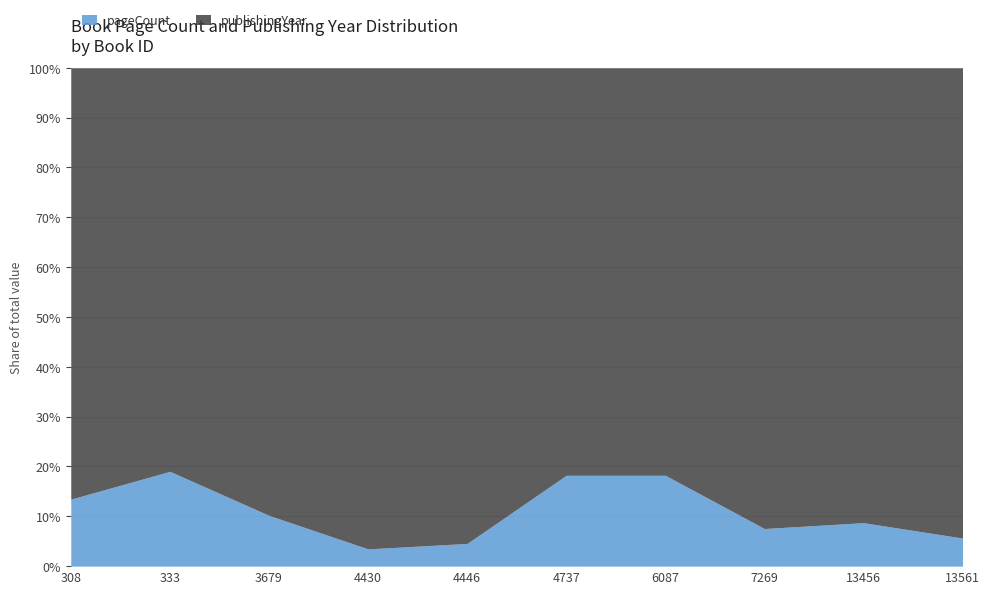

In pageCount, how many points are higher than both neighbors (excluding endpoints)?

2